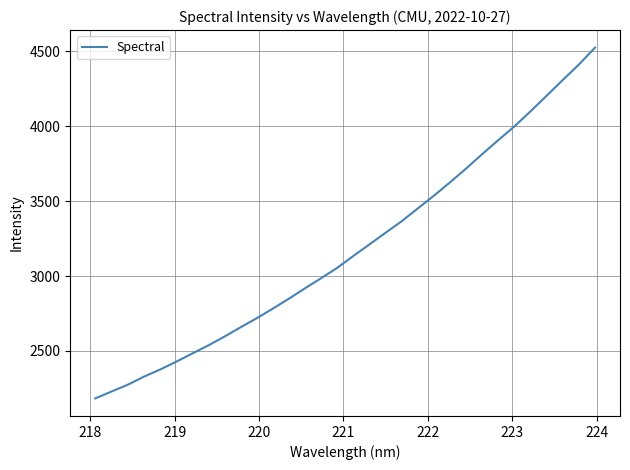

What is the average value?

3187.3